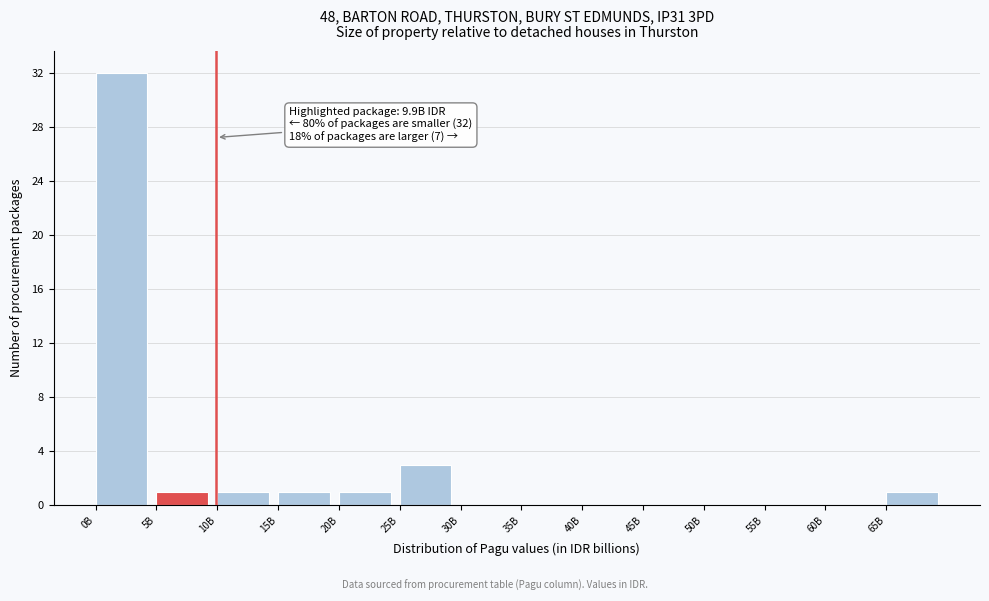

Reading right to left, extract all data points from this chart.

65B=1	60B=0	55B=0	50B=0	45B=0	40B=0	35B=0	30B=0	25B=3	20B=1	15B=1	10B=1	5B=1	0B=32